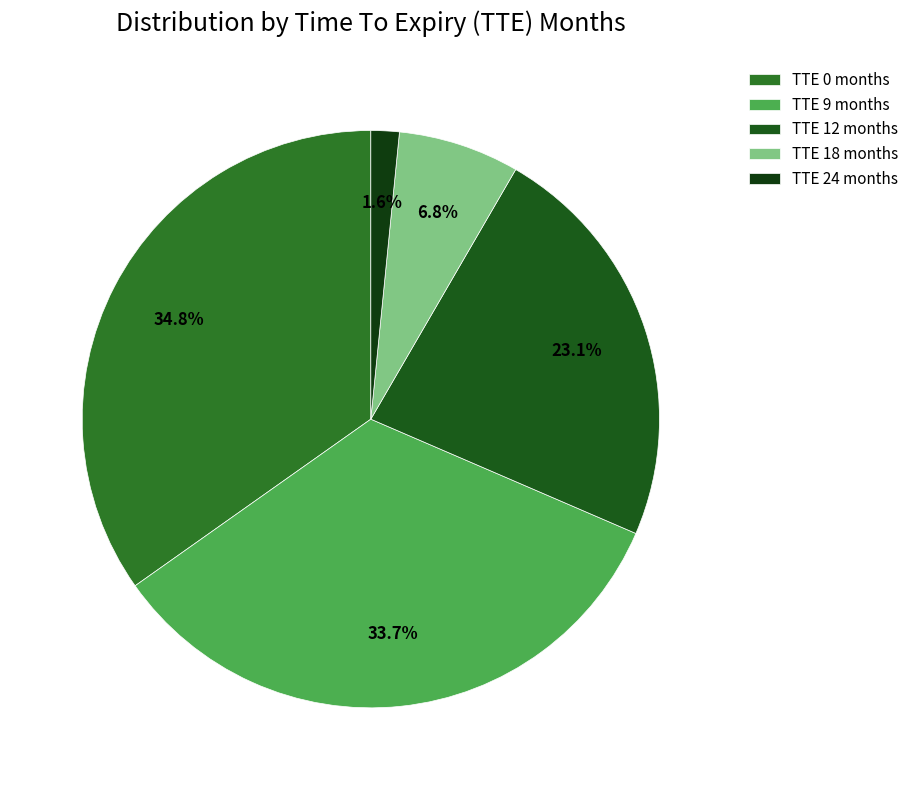

Is there any slice that represents more than half of the pie?

No